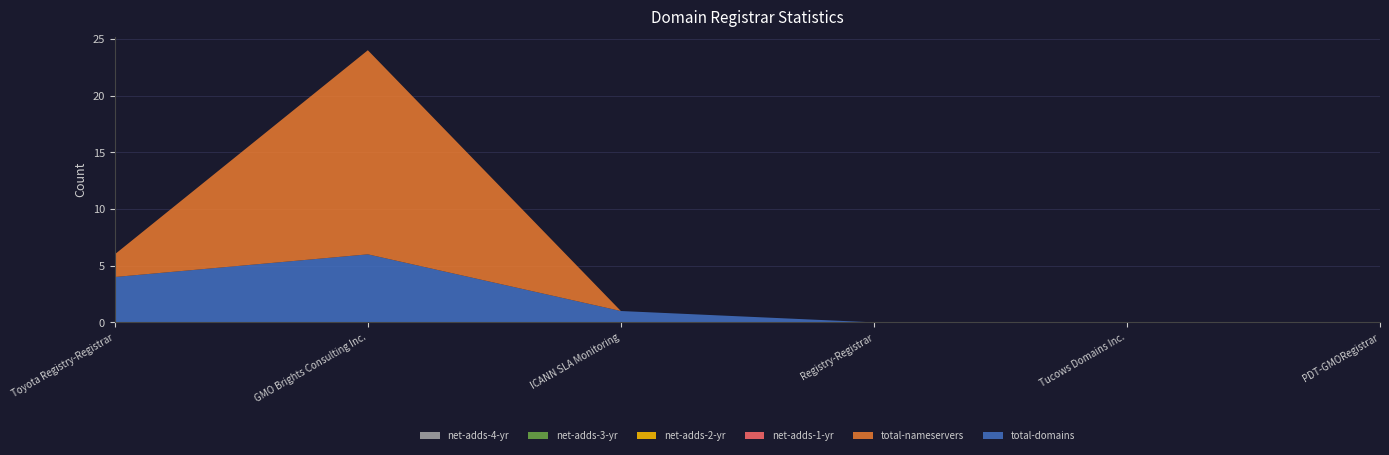

Reading left to right, what are all the values shown in this chart?

total-domains: Toyota Registry-Registrar=4	GMO Brights Consulting Inc.=6	ICANN SLA Monitoring=1	Registry-Registrar=0	Tucows Domains Inc.=0	PDT-GMORegistrar=0
total-nameservers: Toyota Registry-Registrar=2	GMO Brights Consulting Inc.=18	ICANN SLA Monitoring=0	Registry-Registrar=0	Tucows Domains Inc.=0	PDT-GMORegistrar=0
net-adds-1-yr: Toyota Registry-Registrar=0	GMO Brights Consulting Inc.=0	ICANN SLA Monitoring=0	Registry-Registrar=0	Tucows Domains Inc.=0	PDT-GMORegistrar=0
net-adds-2-yr: Toyota Registry-Registrar=0	GMO Brights Consulting Inc.=0	ICANN SLA Monitoring=0	Registry-Registrar=0	Tucows Domains Inc.=0	PDT-GMORegistrar=0
net-adds-3-yr: Toyota Registry-Registrar=0	GMO Brights Consulting Inc.=0	ICANN SLA Monitoring=0	Registry-Registrar=0	Tucows Domains Inc.=0	PDT-GMORegistrar=0
net-adds-4-yr: Toyota Registry-Registrar=0	GMO Brights Consulting Inc.=0	ICANN SLA Monitoring=0	Registry-Registrar=0	Tucows Domains Inc.=0	PDT-GMORegistrar=0